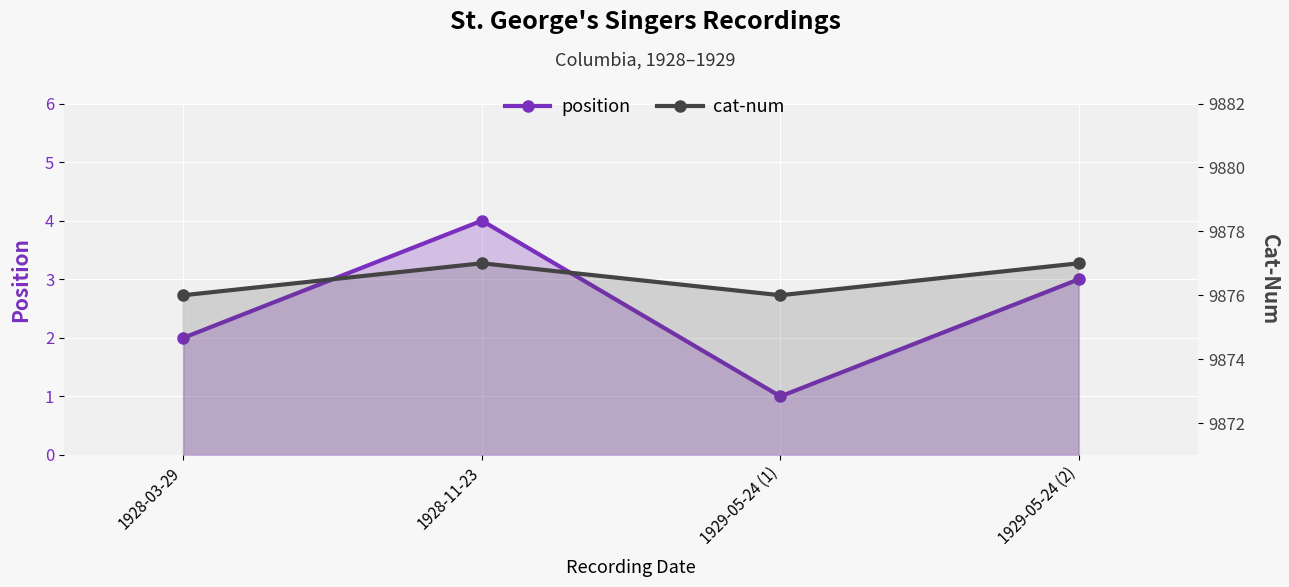

The value of position at 1928-11-23 is 2. True or false?

False